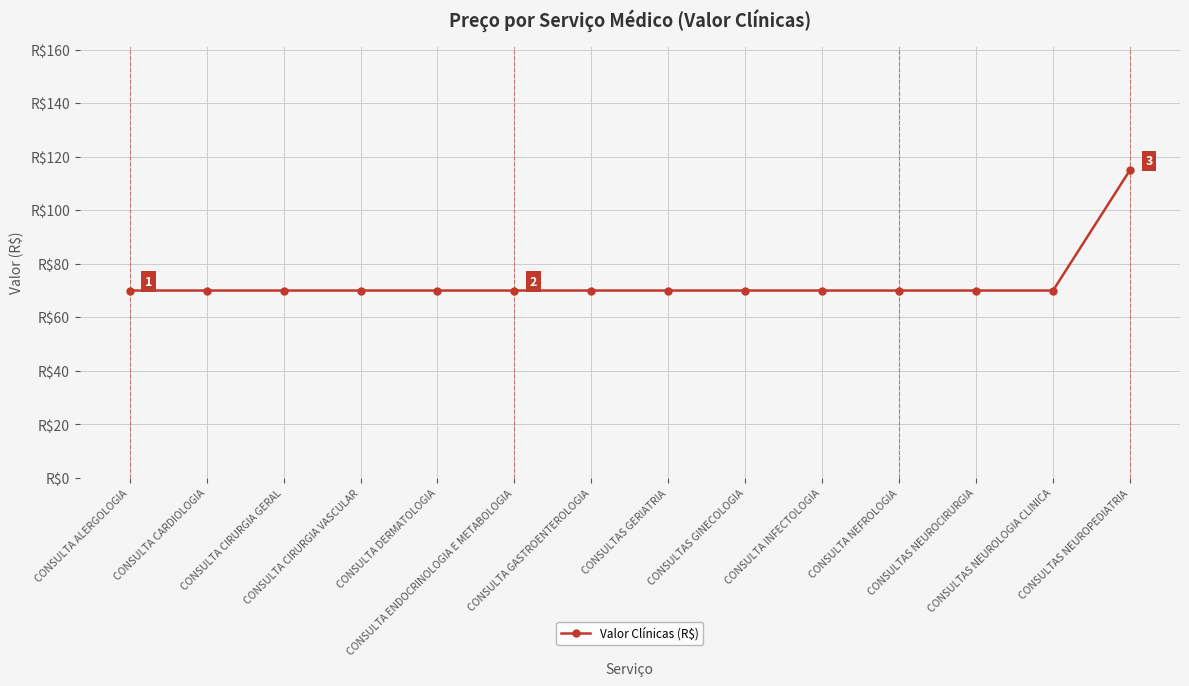

What is the label of the 4th point from the right?

CONSULTA NEFROLOGIA